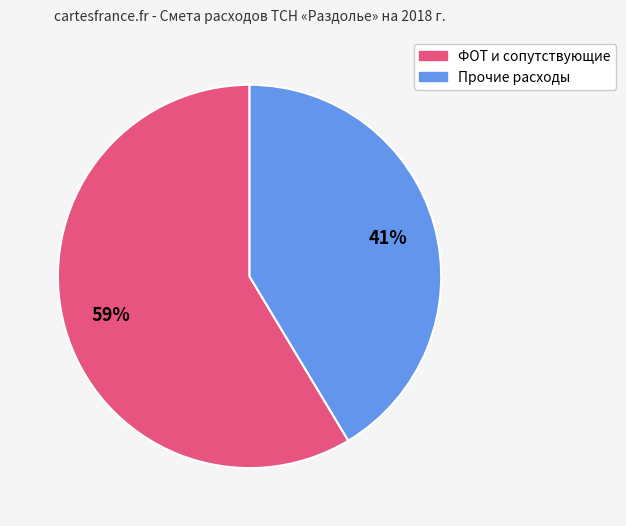

Is there any slice that represents more than half of the pie?

Yes